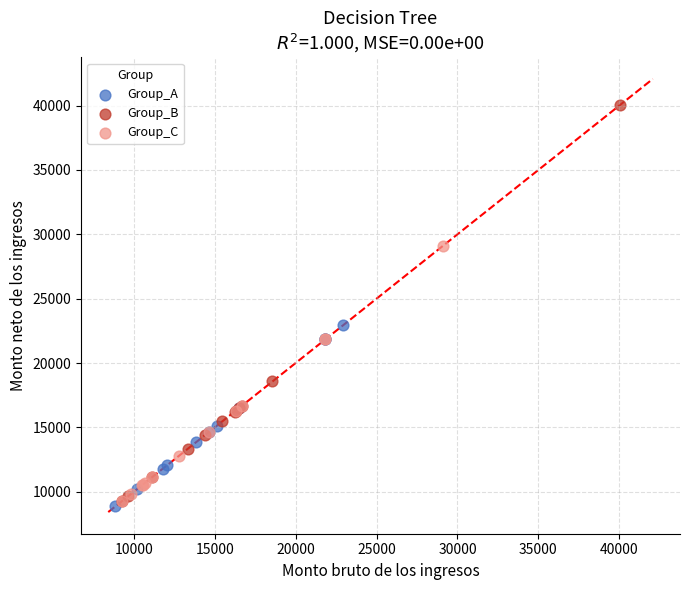

Which series contains the highest Y value?

Group_B